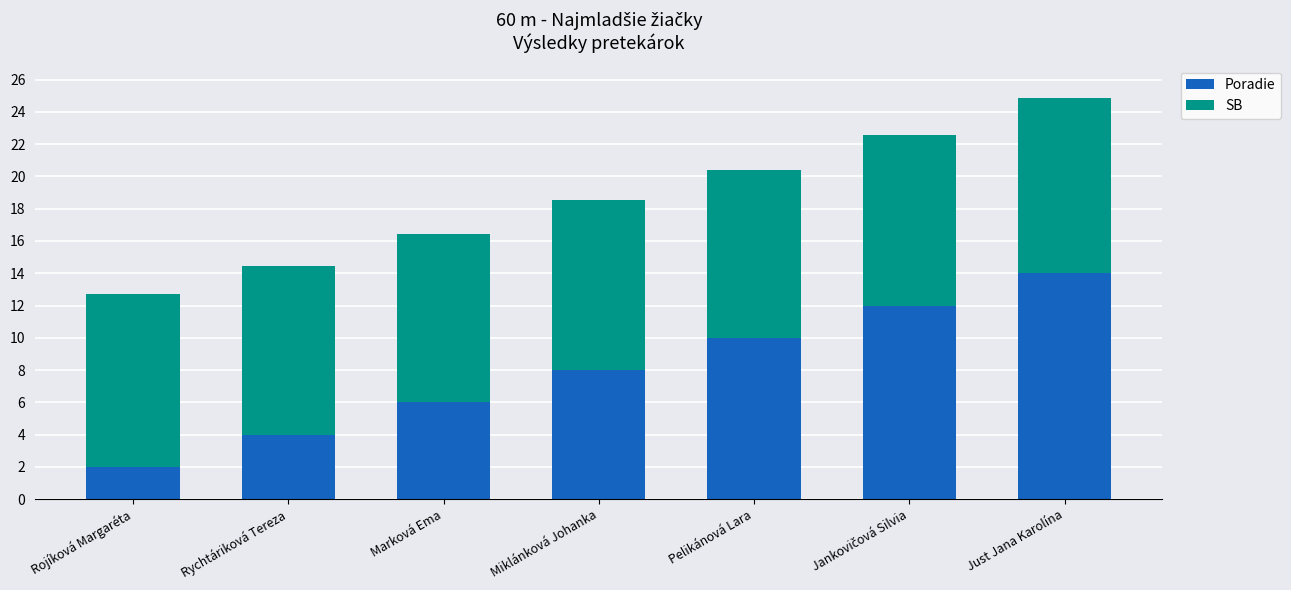

At which category is the sum across all series the highest?

Just Jana Karolína